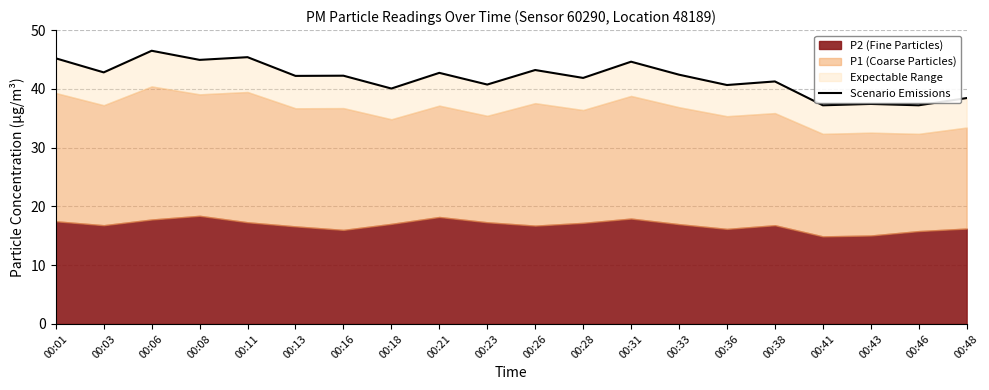

Where does the data first go above 42?

00:01